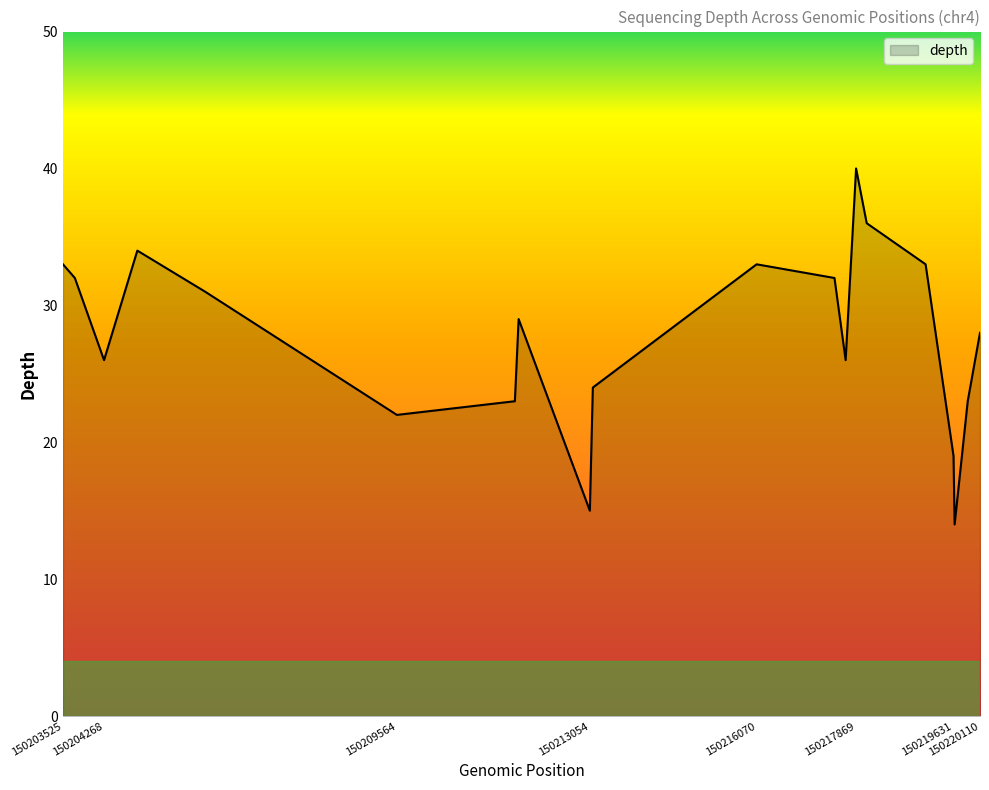

What is the maximum value shown in the chart?

40